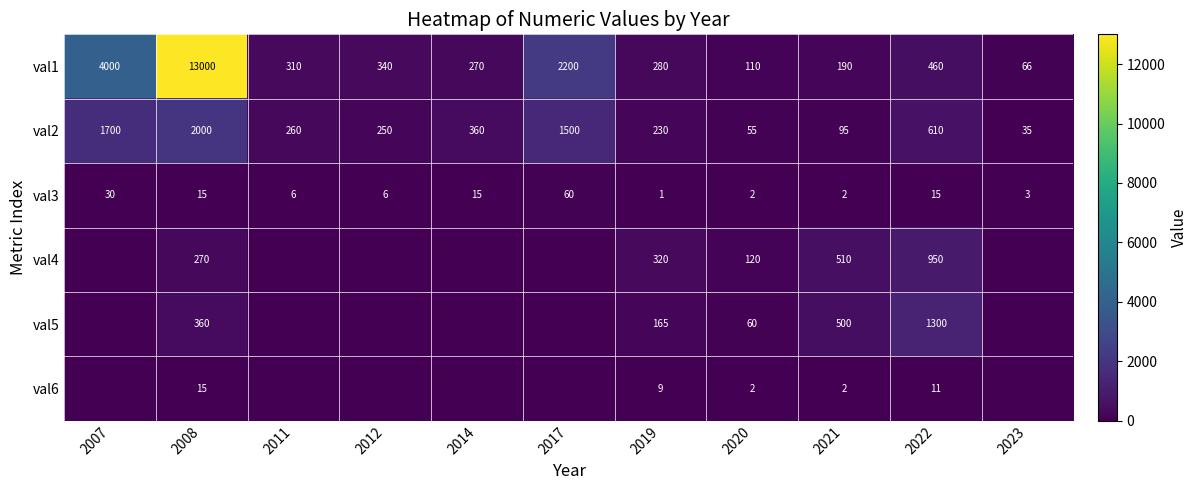

At which label is val2 closest to 1017?

2022